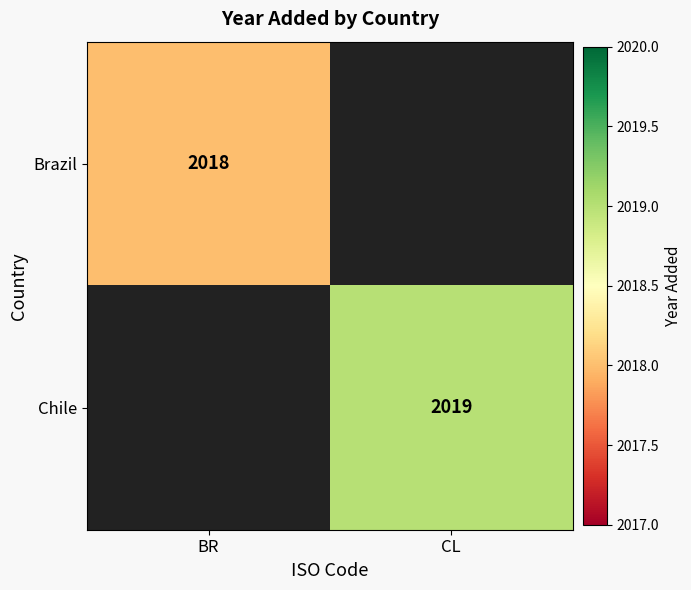

What is the total value across all series at CL?

2019